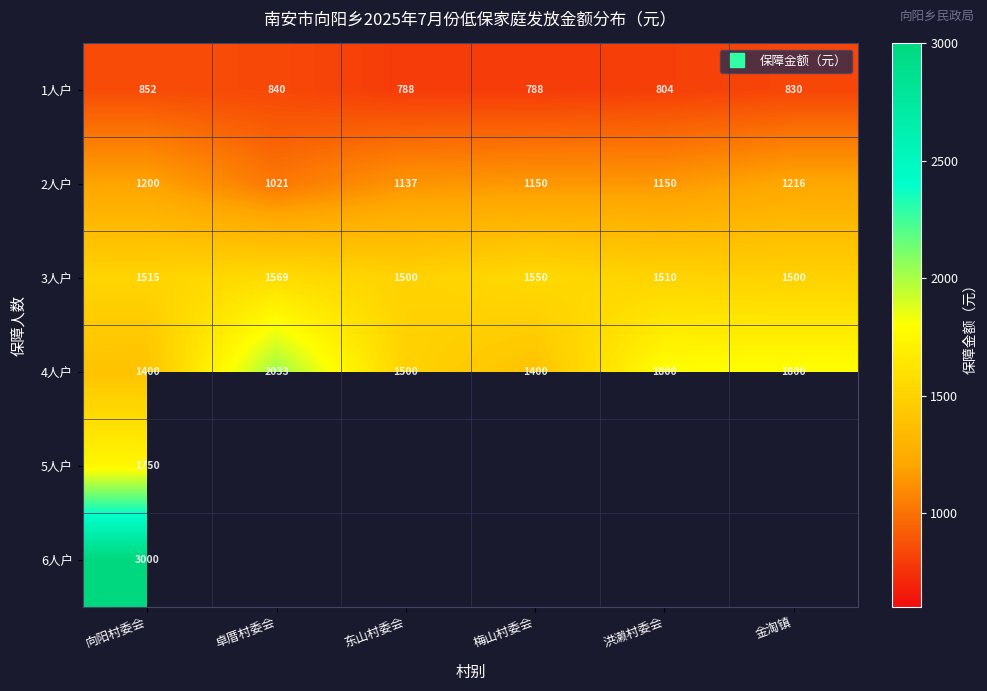

Is the value of 3人户 at 卓厝村委会 greater than the value of 4人户 at 洪濑村委会?

No